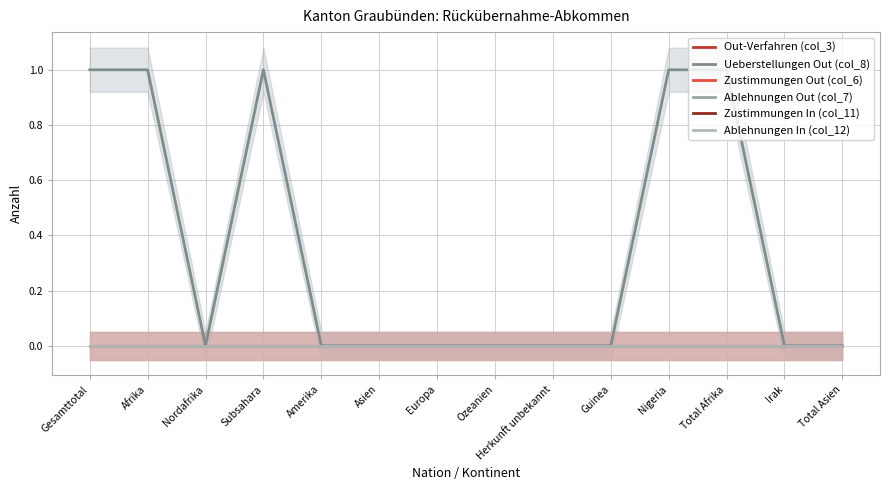

Reading left to right, extract all data points from this chart.

Out-Verfahren (col_3): Gesamttotal=0	Afrika=0	Nordafrika=0	Subsahara=0	Amerika=0	Asien=0	Europa=0	Ozeanien=0	Herkunft unbekannt=0	Guinea=0	Nigeria=0	Total Afrika=0	Irak=0	Total Asien=0
Ueberstellungen Out (col_8): Gesamttotal=1	Afrika=1	Nordafrika=0	Subsahara=1	Amerika=0	Asien=0	Europa=0	Ozeanien=0	Herkunft unbekannt=0	Guinea=0	Nigeria=1	Total Afrika=1	Irak=0	Total Asien=0
Zustimmungen Out (col_6): Gesamttotal=0	Afrika=0	Nordafrika=0	Subsahara=0	Amerika=0	Asien=0	Europa=0	Ozeanien=0	Herkunft unbekannt=0	Guinea=0	Nigeria=0	Total Afrika=0	Irak=0	Total Asien=0
Ablehnungen Out (col_7): Gesamttotal=0	Afrika=0	Nordafrika=0	Subsahara=0	Amerika=0	Asien=0	Europa=0	Ozeanien=0	Herkunft unbekannt=0	Guinea=0	Nigeria=0	Total Afrika=0	Irak=0	Total Asien=0
Zustimmungen In (col_11): Gesamttotal=0	Afrika=0	Nordafrika=0	Subsahara=0	Amerika=0	Asien=0	Europa=0	Ozeanien=0	Herkunft unbekannt=0	Guinea=0	Nigeria=0	Total Afrika=0	Irak=0	Total Asien=0
Ablehnungen In (col_12): Gesamttotal=0	Afrika=0	Nordafrika=0	Subsahara=0	Amerika=0	Asien=0	Europa=0	Ozeanien=0	Herkunft unbekannt=0	Guinea=0	Nigeria=0	Total Afrika=0	Irak=0	Total Asien=0